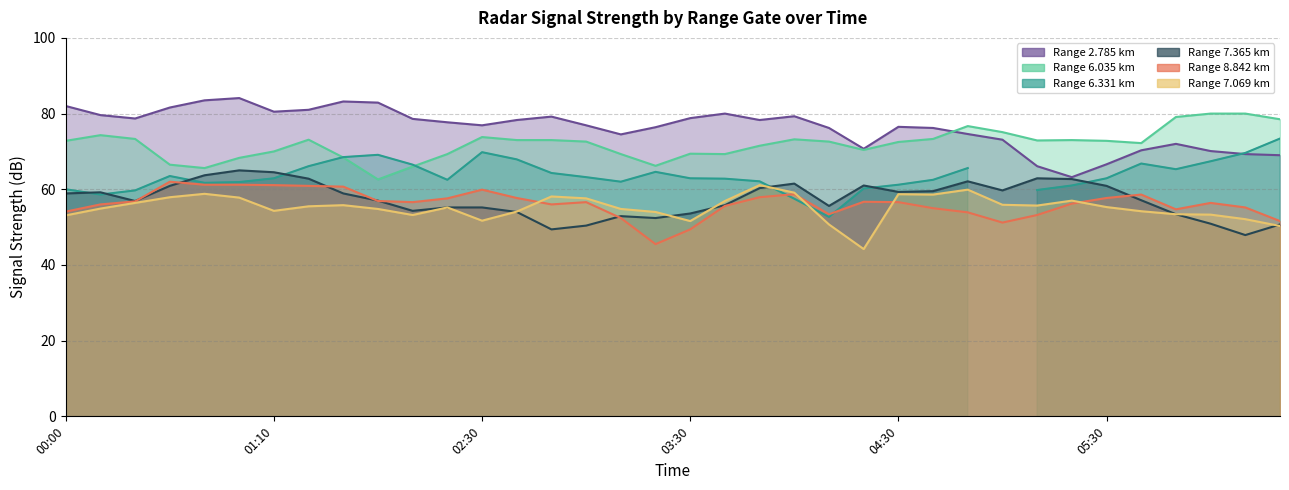

Is it true that 7.069 equals 55.9 at 2018/12/29 05:00?

True